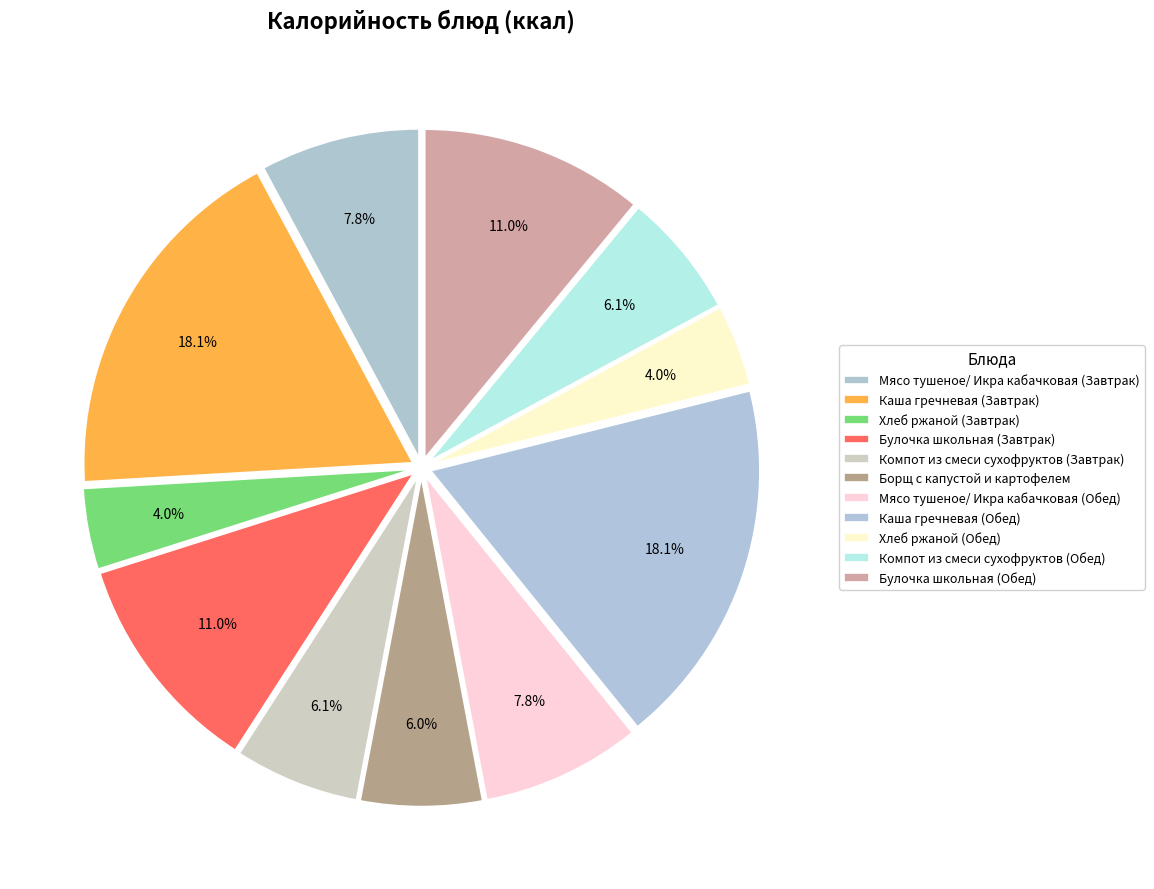

To the nearest percent, what percentage of the pie is Хлеб ржаной (Обед)?

4%